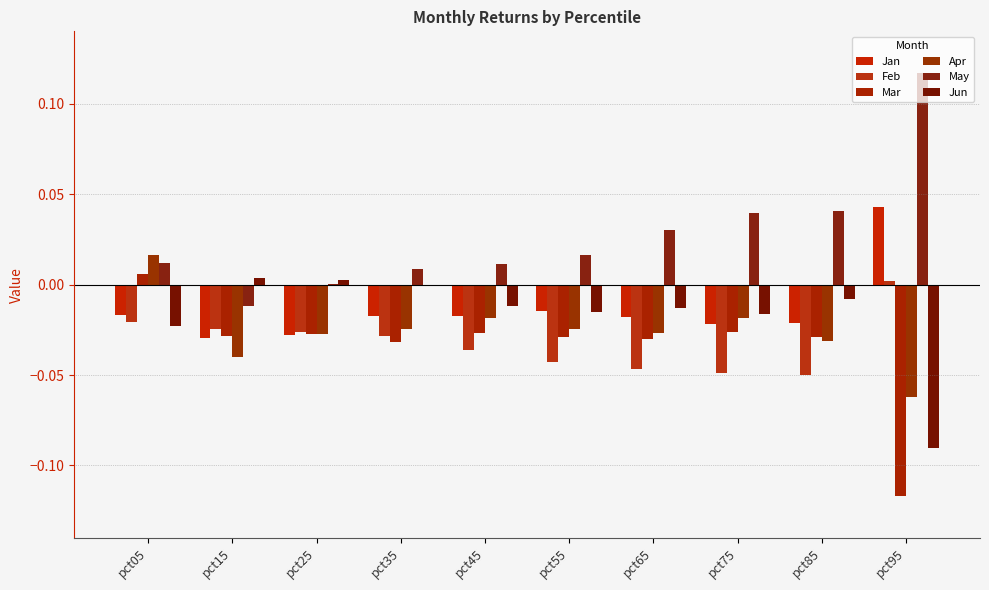

Reading left to right, extract all data points from this chart.

Jan: pct05=-0.0	pct15=-0.0	pct25=-0.0	pct35=-0.0	pct45=-0.0	pct55=-0.0	pct65=-0.0	pct75=-0.0	pct85=-0.0	pct95=0.0
Feb: pct05=-0.0	pct15=-0.0	pct25=-0.0	pct35=-0.0	pct45=-0.0	pct55=-0.0	pct65=-0.0	pct75=-0.0	pct85=-0.0	pct95=0.0
Mar: pct05=0.0	pct15=-0.0	pct25=-0.0	pct35=-0.0	pct45=-0.0	pct55=-0.0	pct65=-0.0	pct75=-0.0	pct85=-0.0	pct95=-0.1
Apr: pct05=0.0	pct15=-0.0	pct25=-0.0	pct35=-0.0	pct45=-0.0	pct55=-0.0	pct65=-0.0	pct75=-0.0	pct85=-0.0	pct95=-0.1
May: pct05=0.0	pct15=-0.0	pct25=0.0	pct35=0.0	pct45=0.0	pct55=0.0	pct65=0.0	pct75=0.0	pct85=0.0	pct95=0.1
Jun: pct05=-0.0	pct15=0.0	pct25=0.0	pct35=-0.0	pct45=-0.0	pct55=-0.0	pct65=-0.0	pct75=-0.0	pct85=-0.0	pct95=-0.1